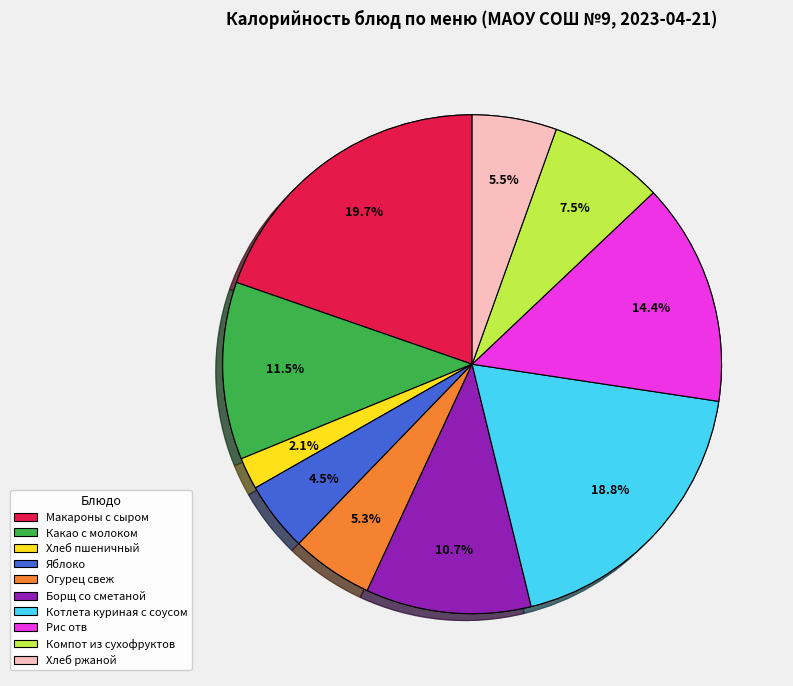

Combined, what portion of the pie is Компот из сухофруктов and Какао с молоком?

19.0%